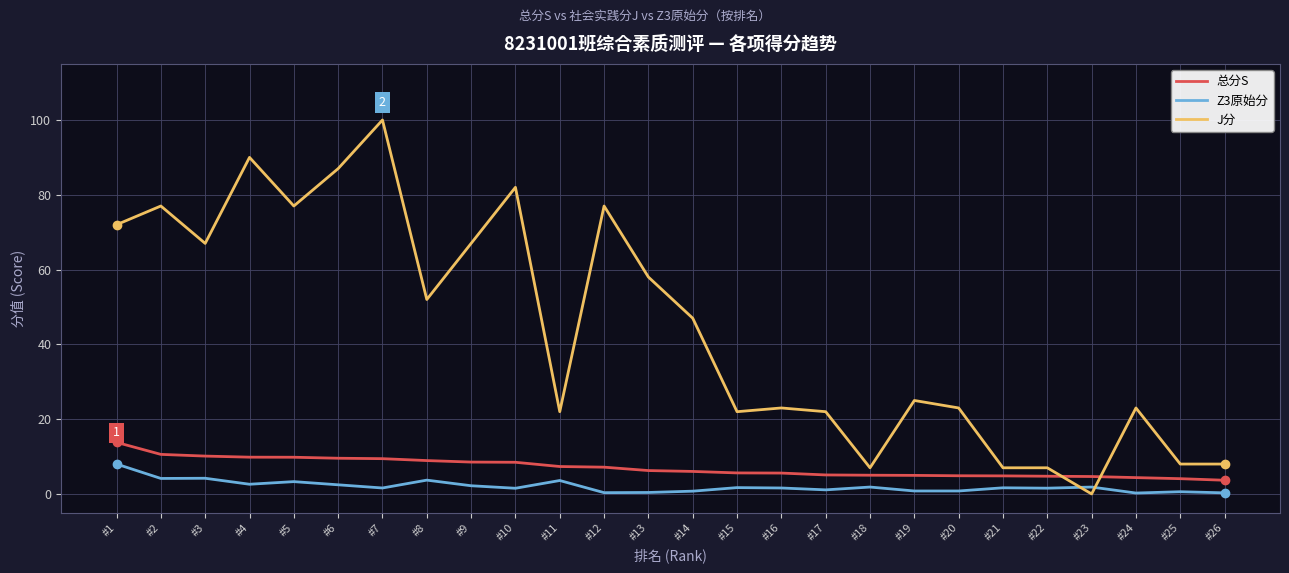

After their last crossing, which series has the higher values: J分 or 总分S?

J分